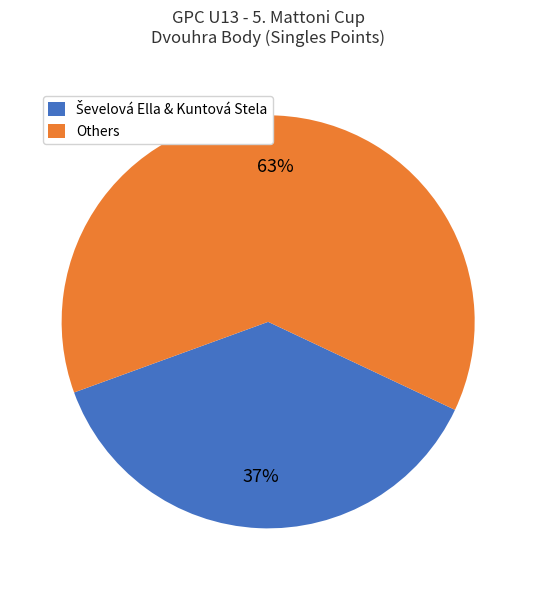

To the nearest percent, what is the average slice percentage?

50%